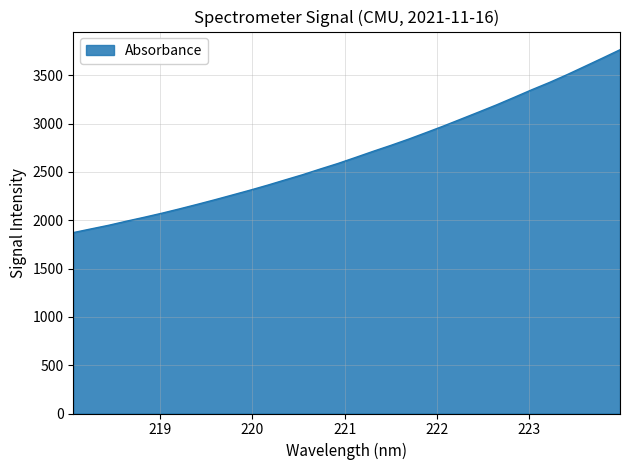

What is the greatest value displayed?

3763.7